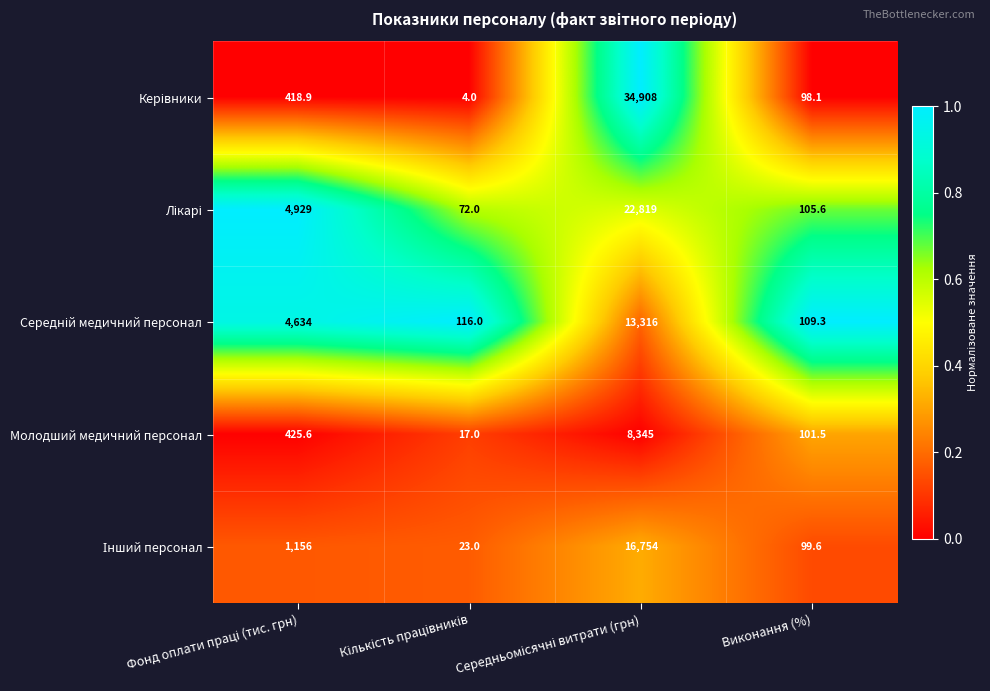

What is the difference between the maximum and minimum values in the Молодший медичний персонал series?

8328.0